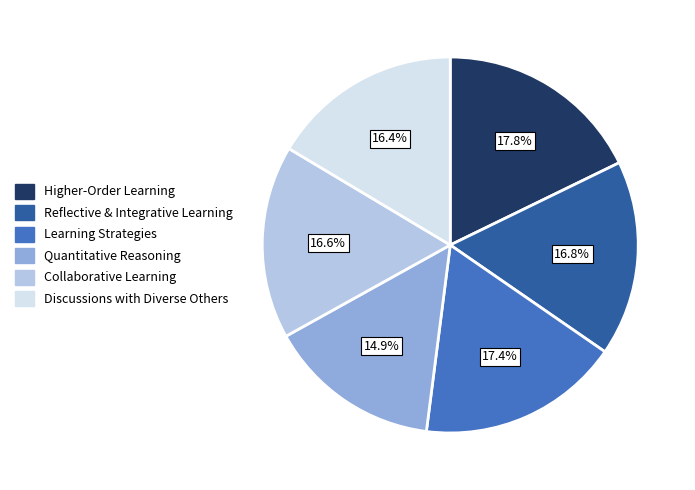

How many slices are in this pie chart?

6